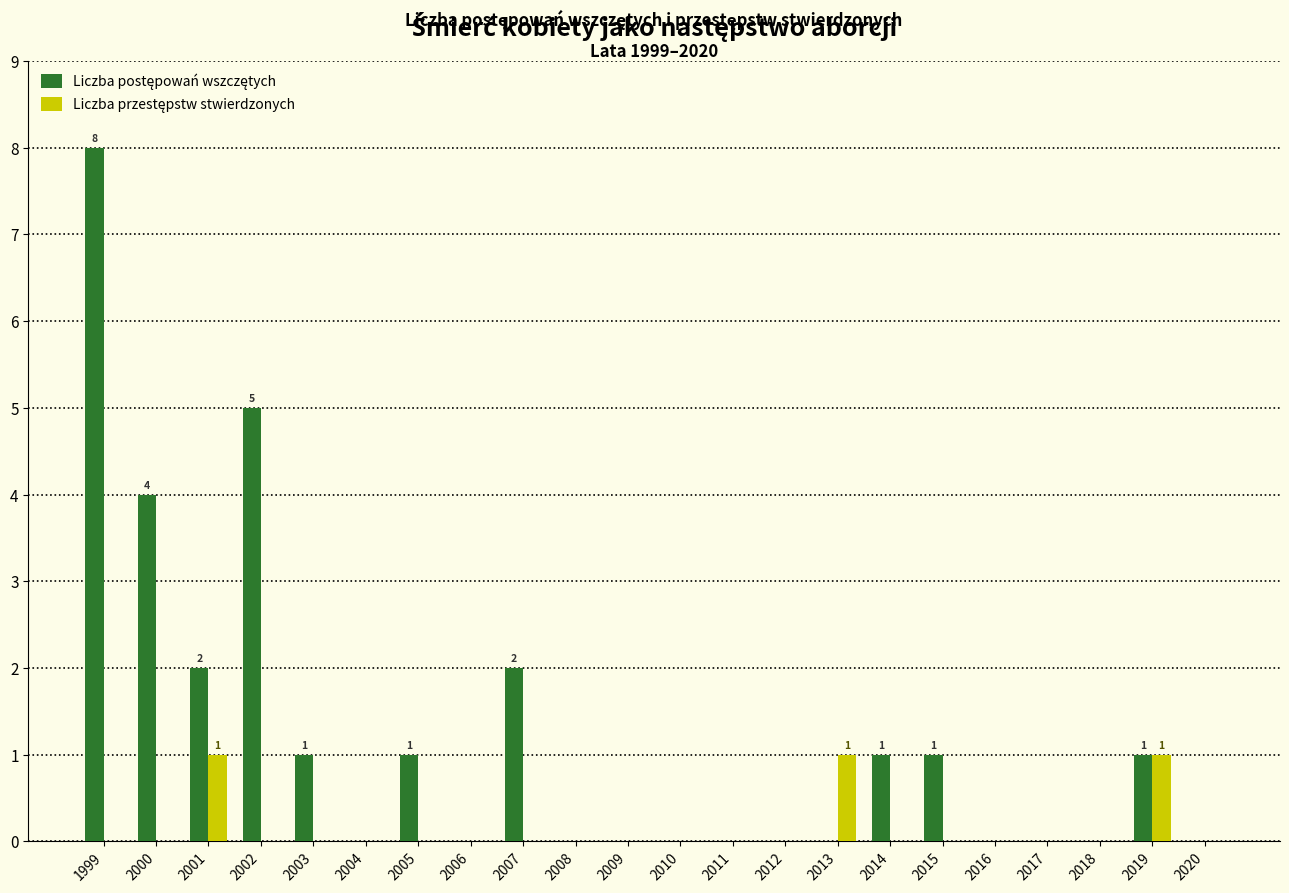

Which category has the highest value across all series?

1999